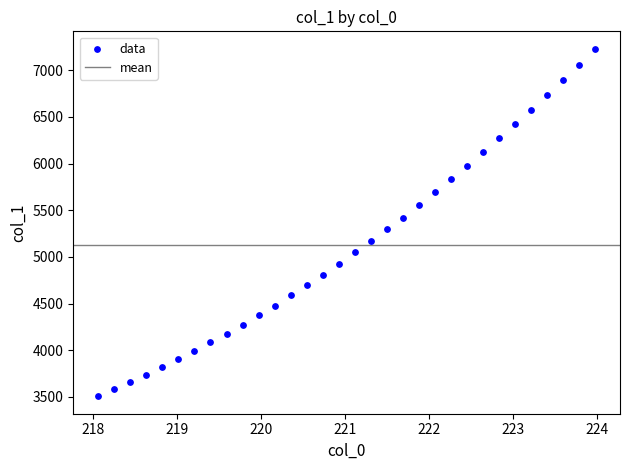

What is the range of X values (max minus min)?

5.9